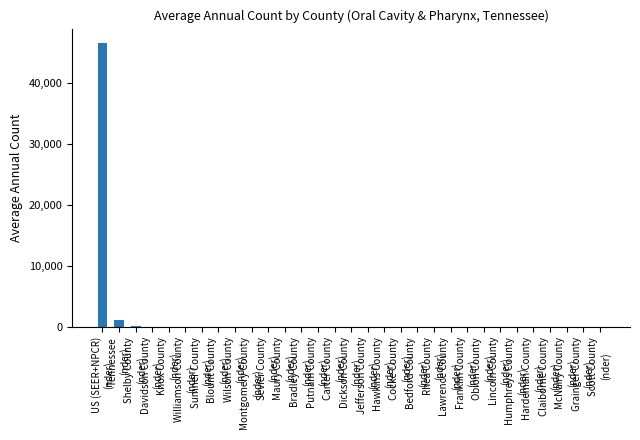

Are the bars horizontal?

No